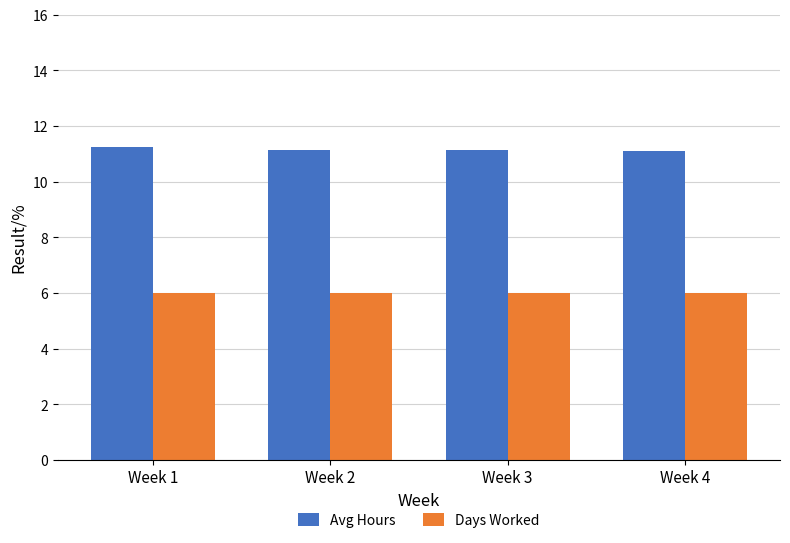

What is the sum of all Avg Hours values?

44.6